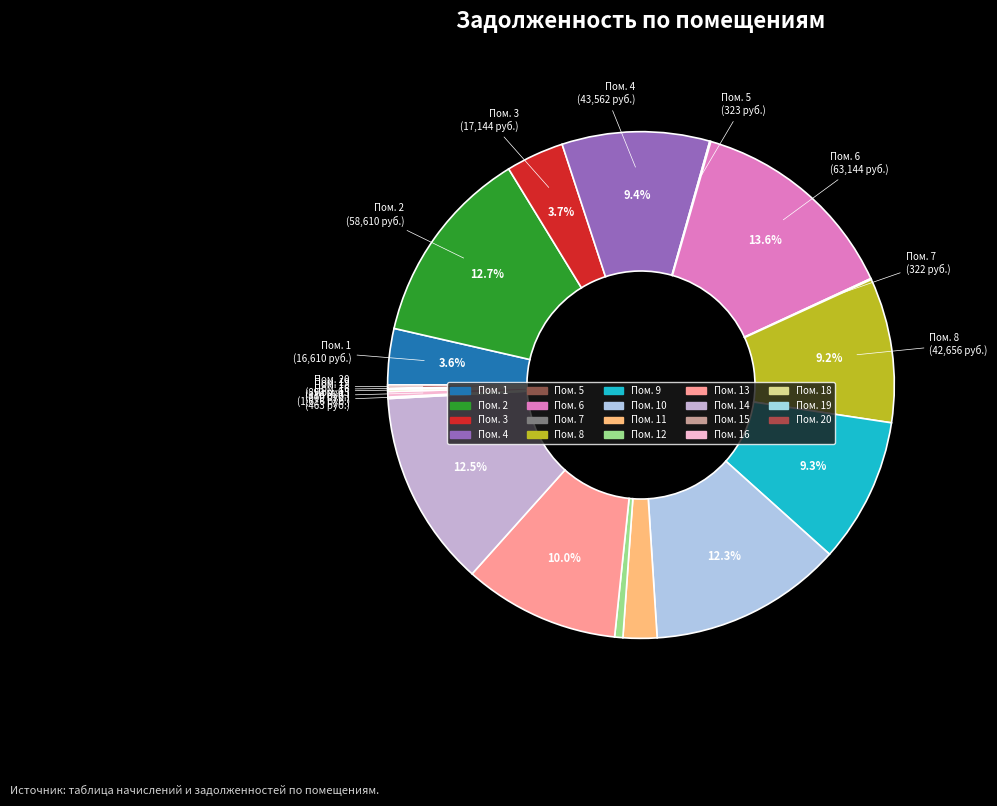

Do Пом. 16 and Пом. 13 together represent more than half of the pie?

No